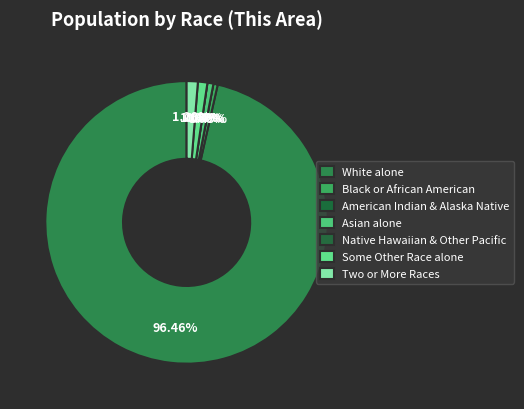

Which slice is the largest?

White alone